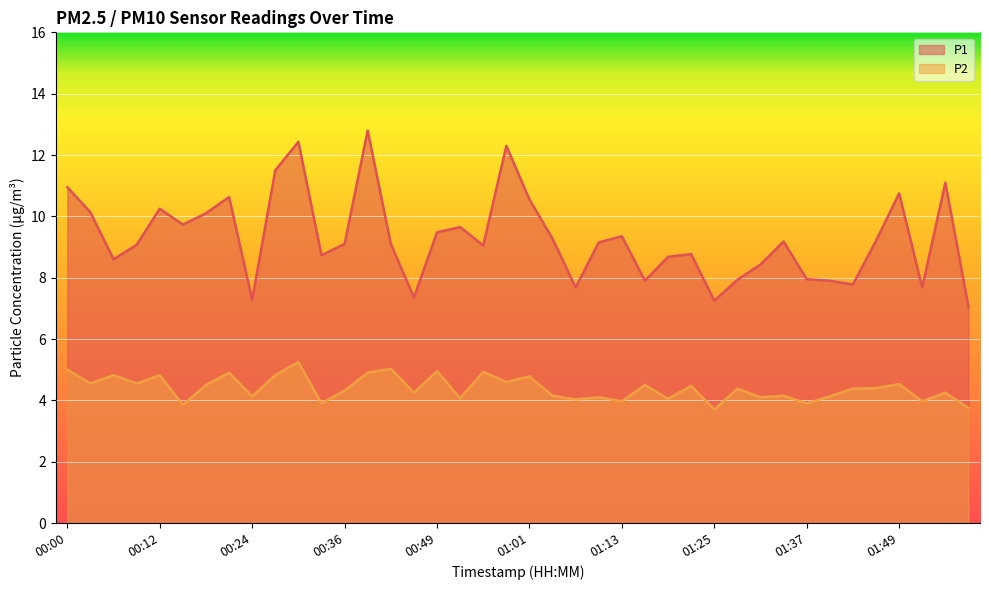

What is the greatest value displayed?

12.8